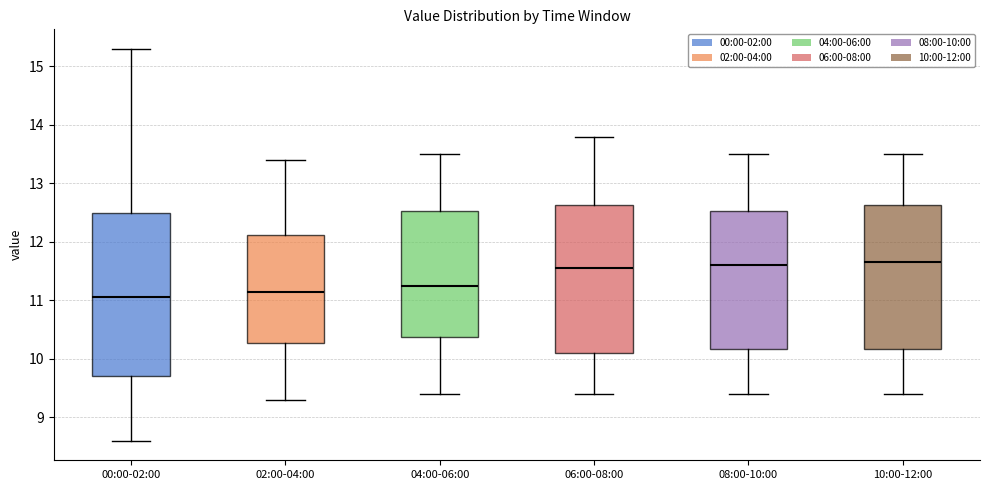

Where does the lower whisker of the box for 10:00-12:00 end on the y-axis? The values are not printed on the chart, so give them approximately, as read against the axis.

9.4